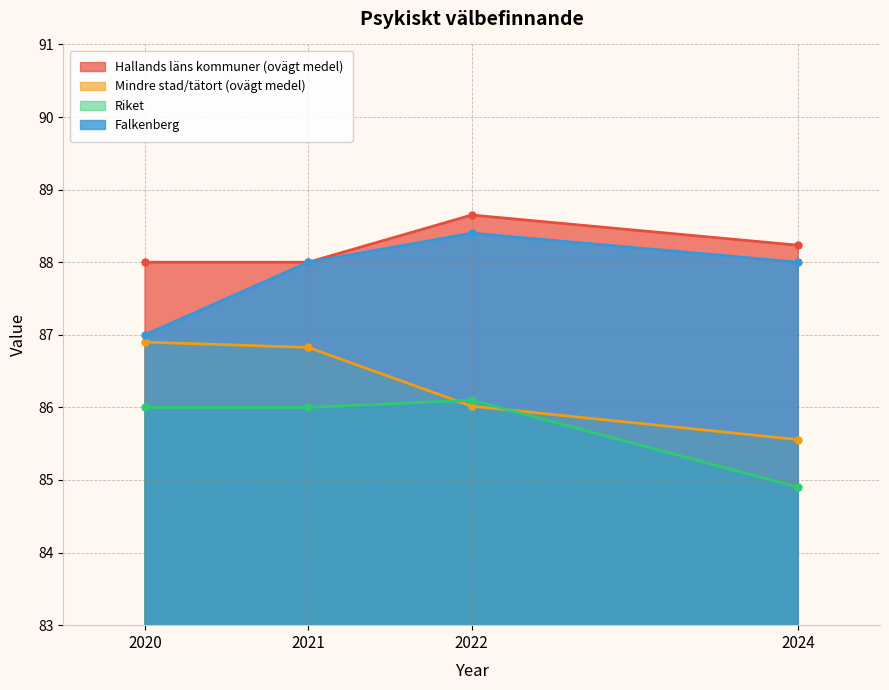

Is it true that Hallands läns kommuner (ovägt medel) equals 88.0 at 2020?

True